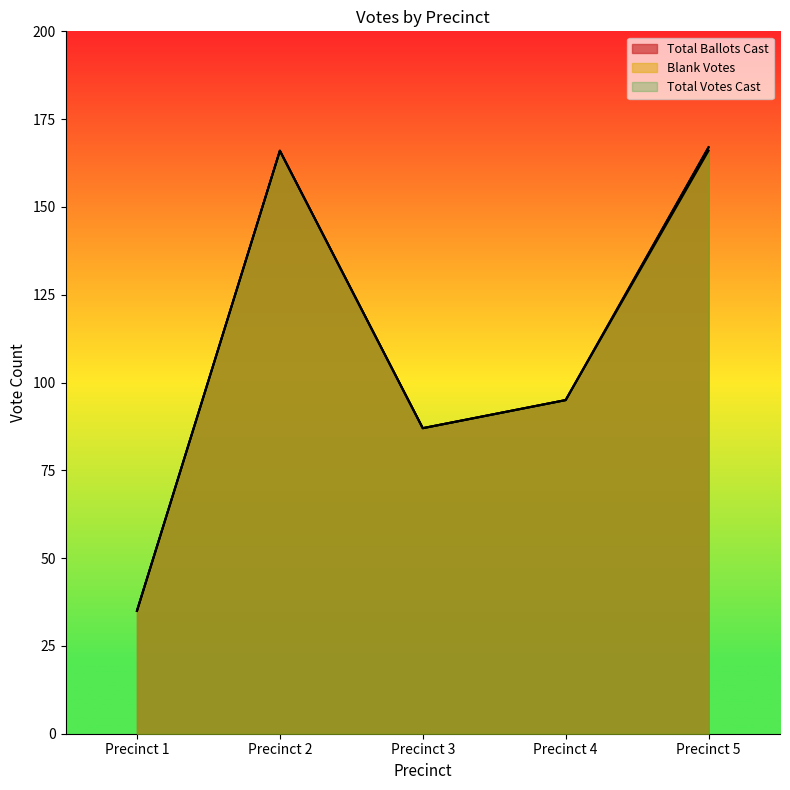

Which category has the highest value across all series?

Precinct 5